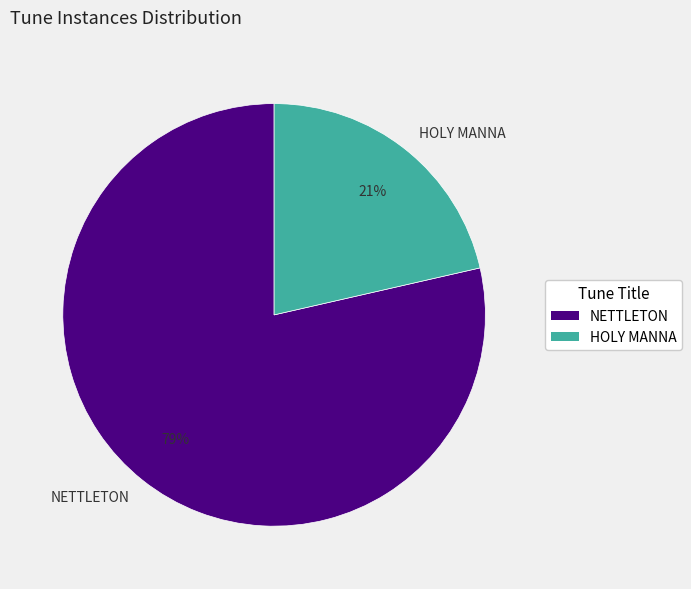

How many segments does this pie chart have?

2